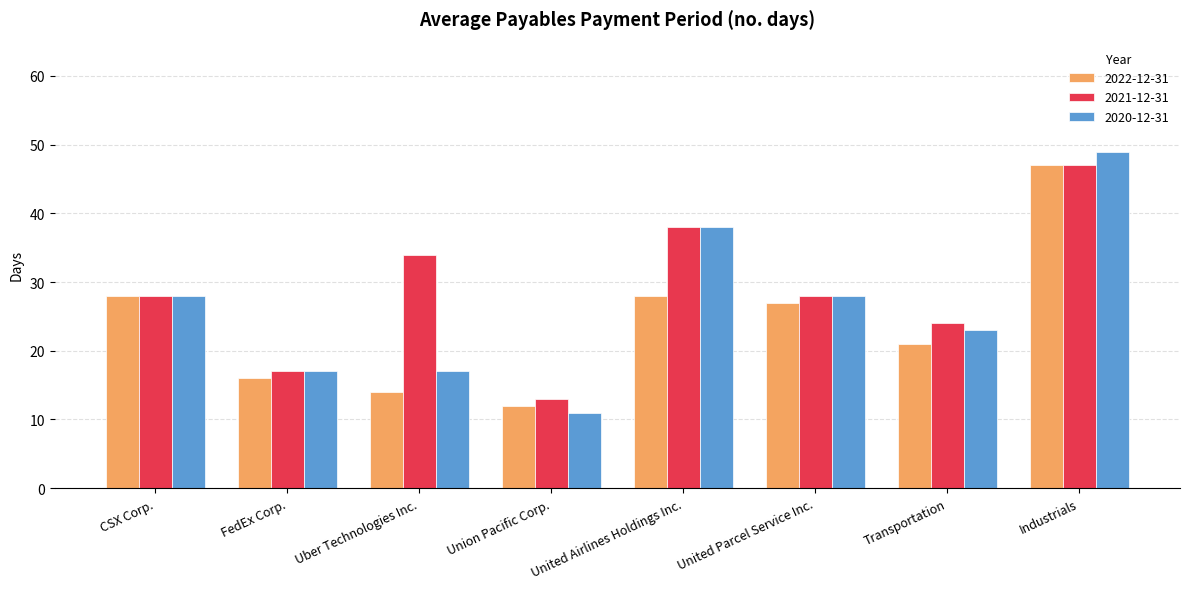

Which series has the largest range (max minus min)?

2020-12-31